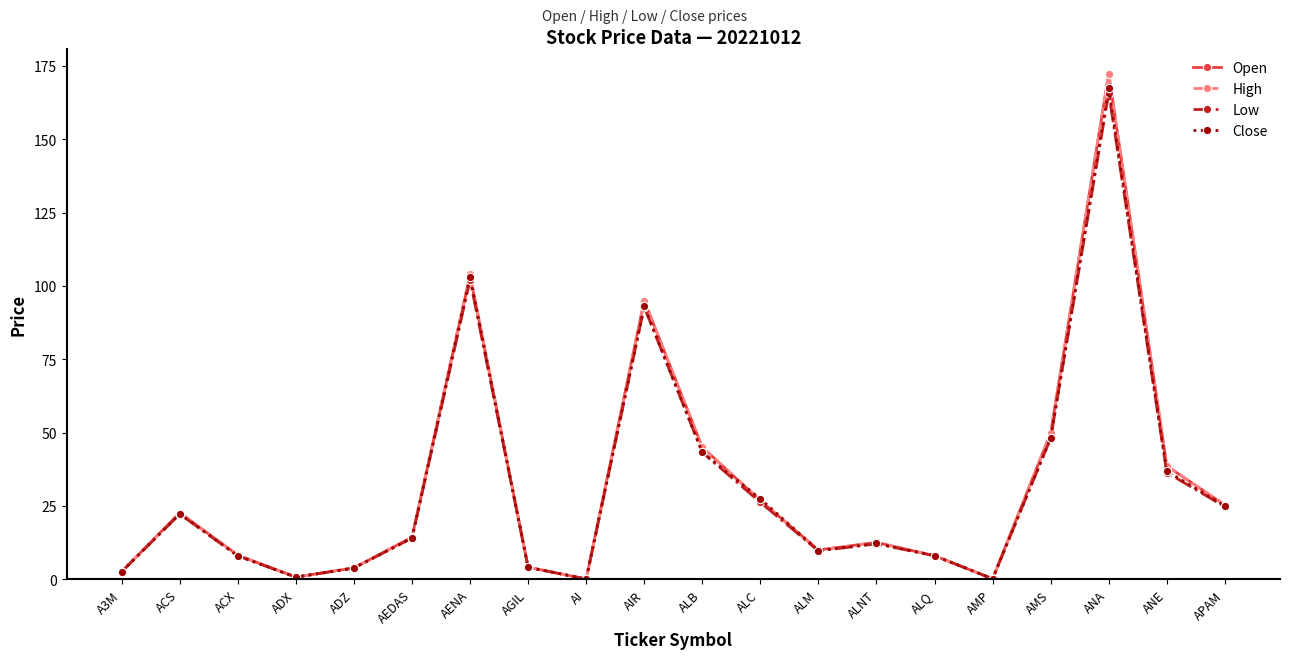

What is the difference between the maximum and minimum values in the Low series?

165.7